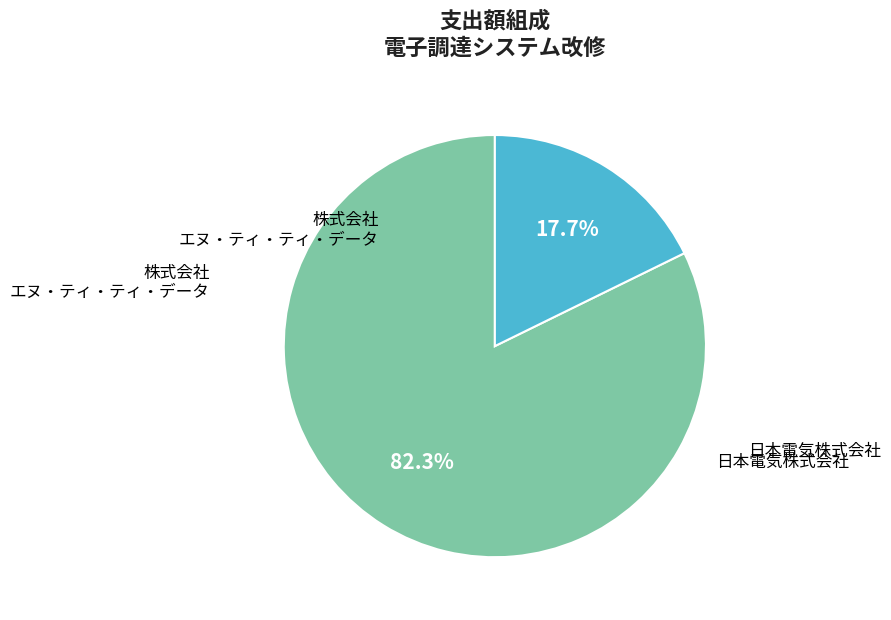

Is there any slice that represents more than half of the pie?

Yes